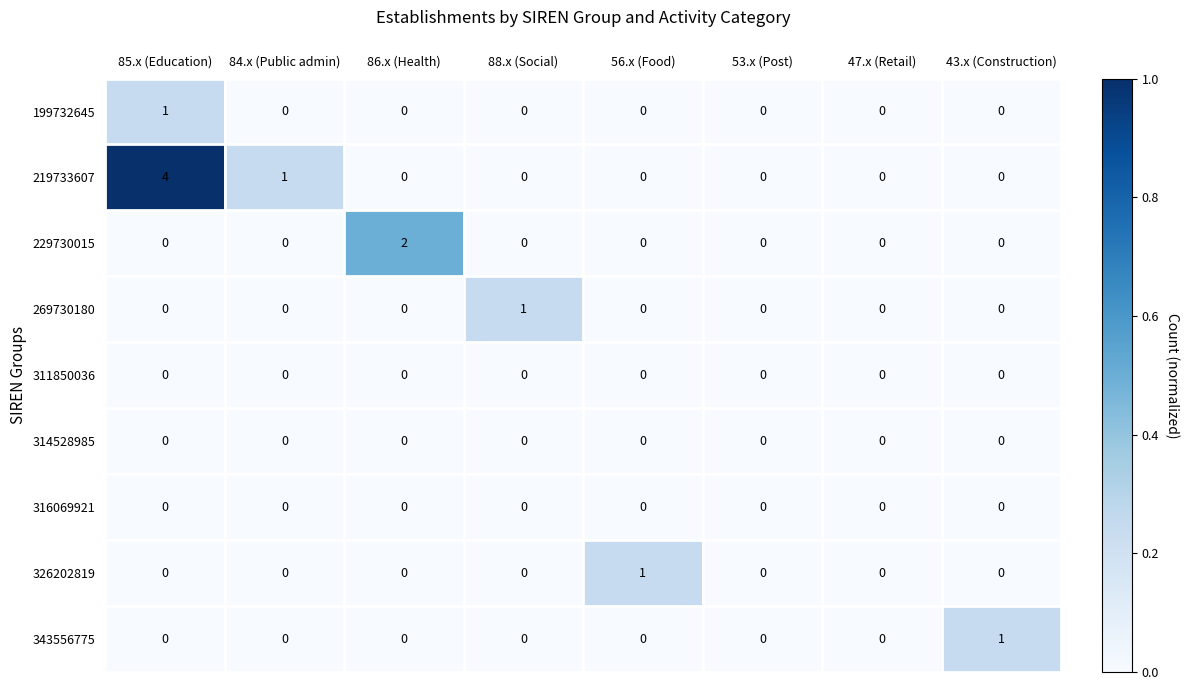

Where is 219733607 nearest to the value 2?

84.x (Public admin)